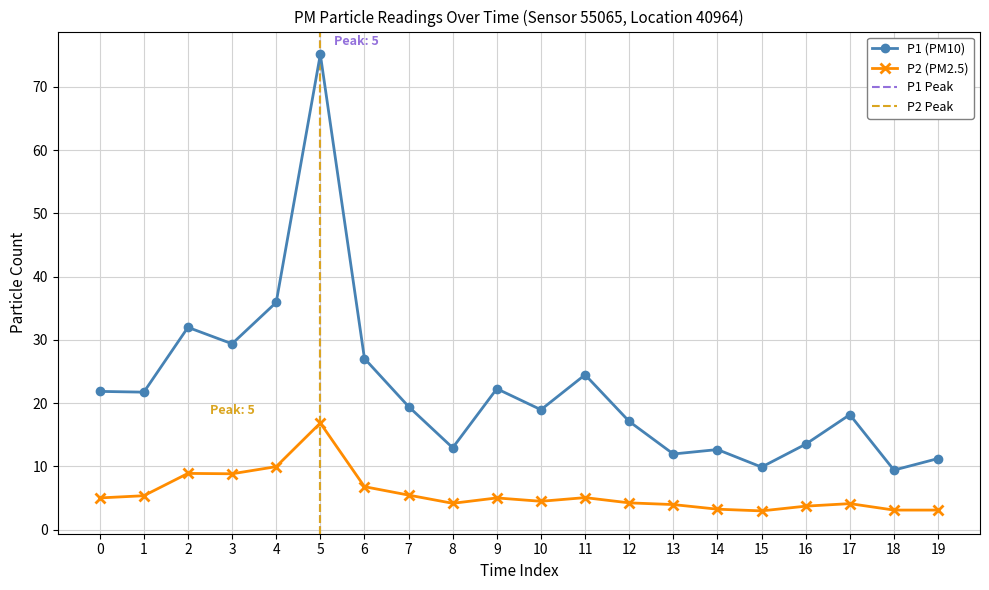

At how many categories does at least one series exceed 29?

4